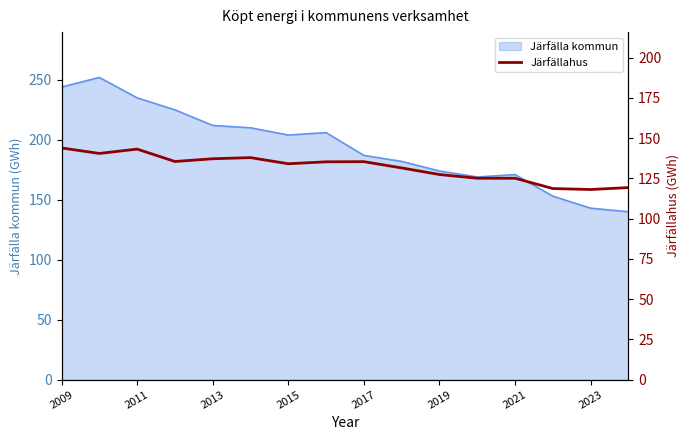

The value of Järfälla kommun at 2009 is 426. True or false?

False